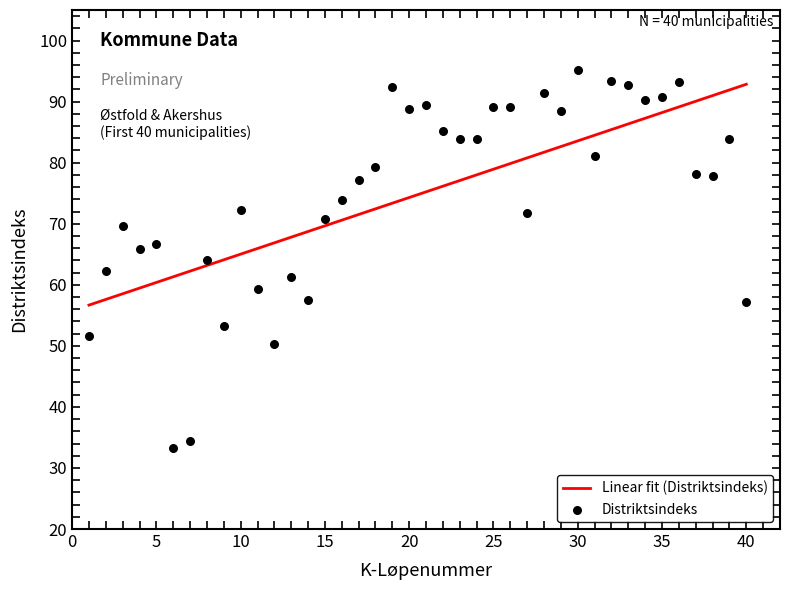

What is the total value across all series at 10?

128.2